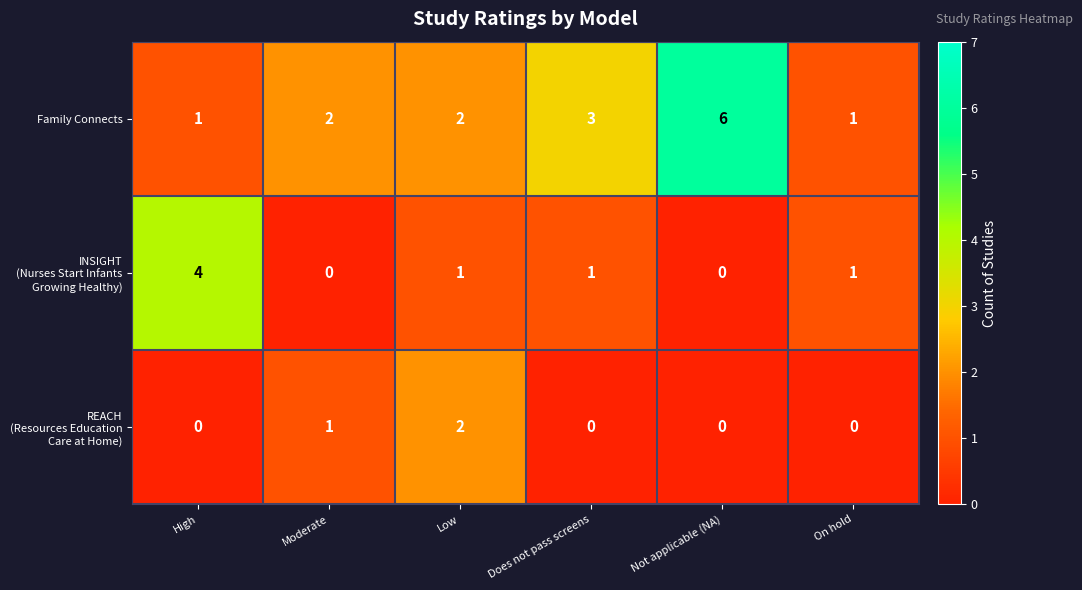

True or false: Family Connects has a value of 1 at High.

True